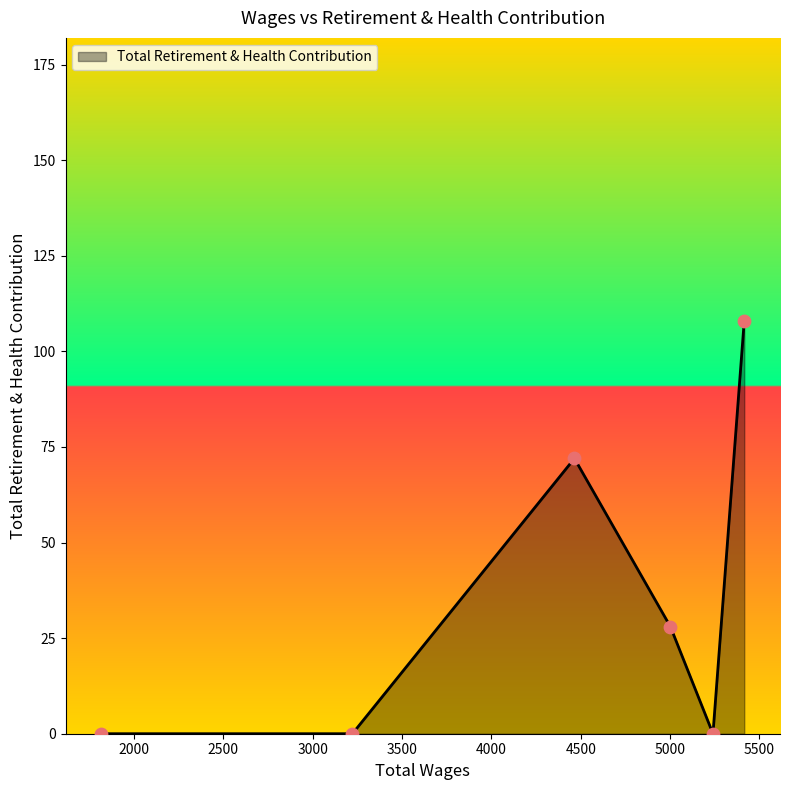

What is the greatest value displayed?

108